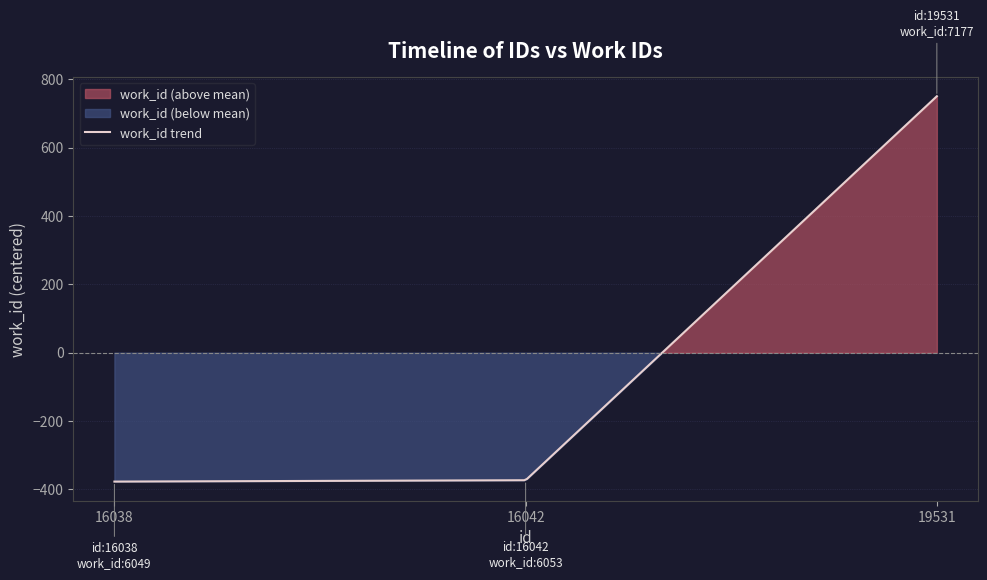

True or false: the data shows 6049 at 16038.

True